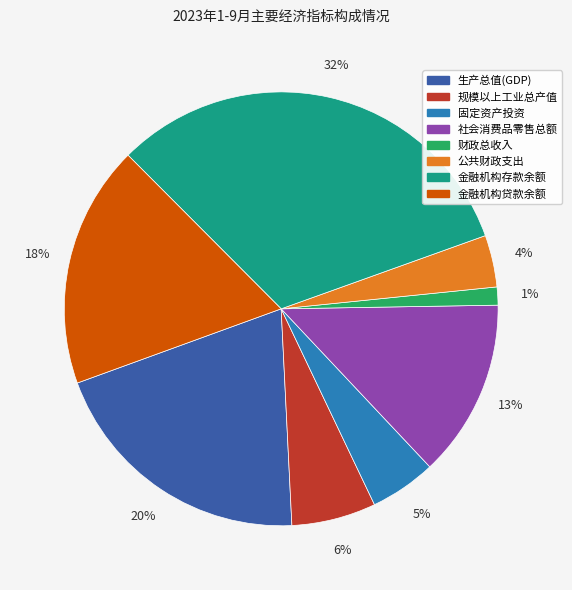

Do 规模以上工业总产值 and 社会消费品零售总额 together represent more than half of the pie?

No